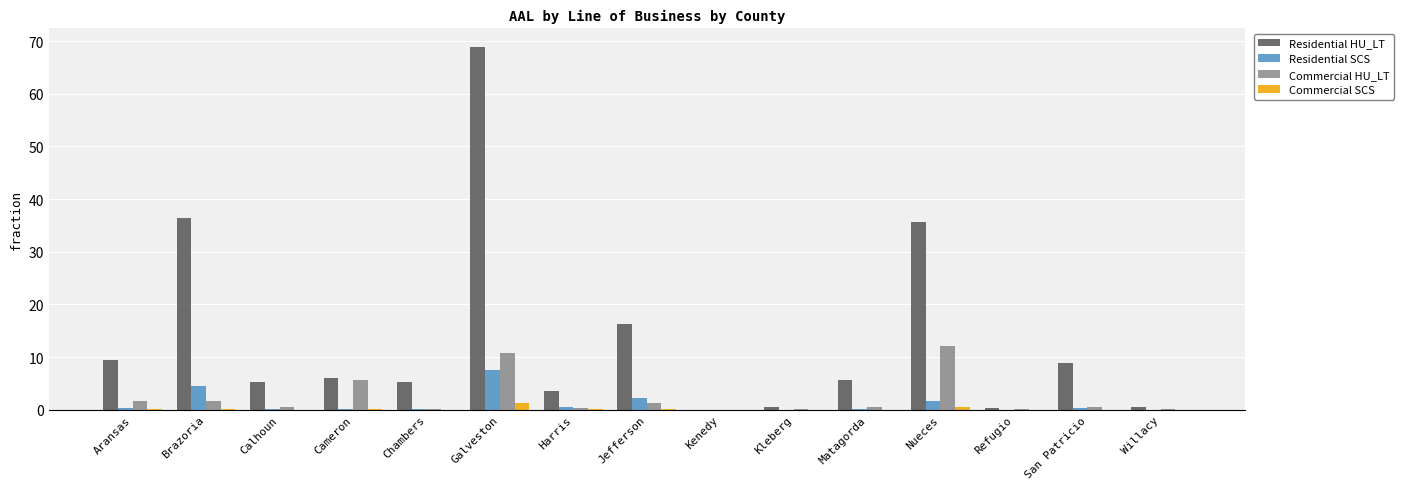

Between Brazoria and San Patricio, which series saw the biggest shift?

Residential HU_LT